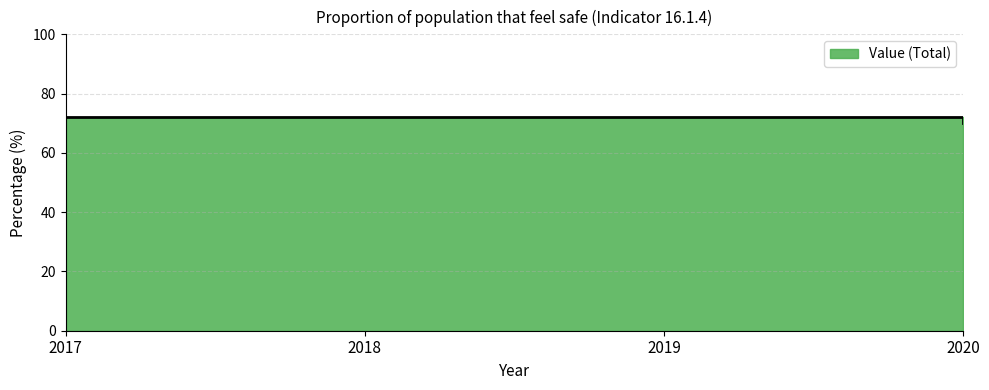

True or false: there are more than 0 points higher than both neighbors.

False